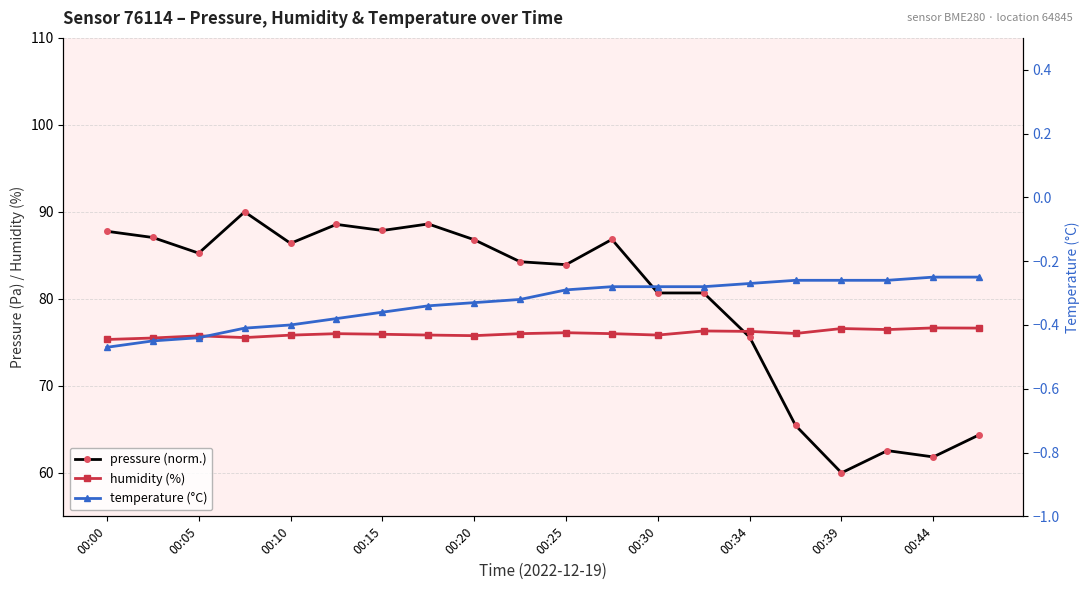

Between 15 and 00:34, which is larger?

00:34